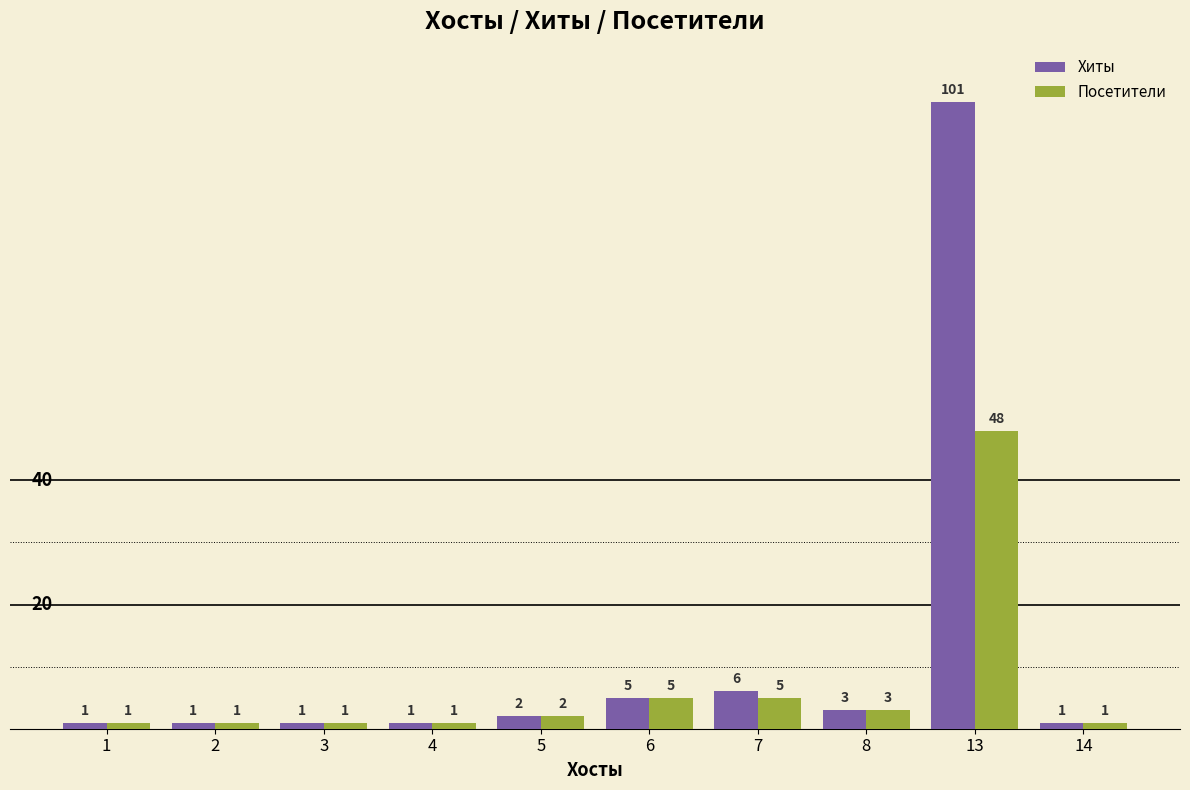

What is the value of the Посетители bar at the 4th from the left?

1